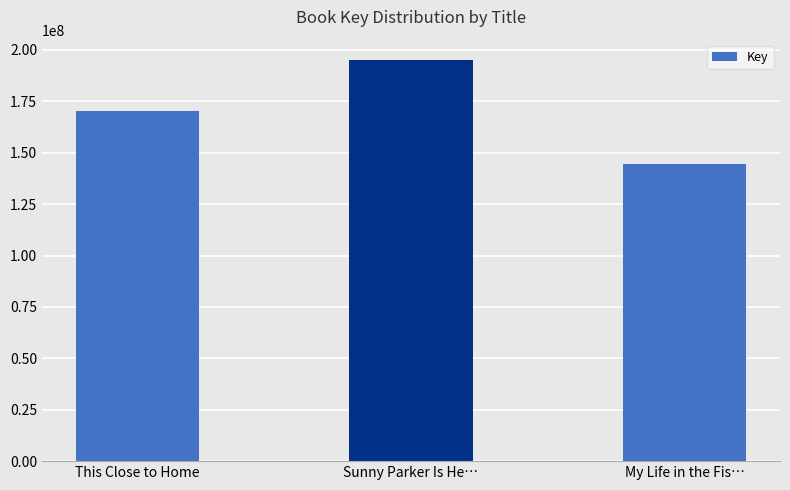

Approximately how many times larger is the value at Sunny Parker Is He… compared to My Life in the Fis…?

1.4